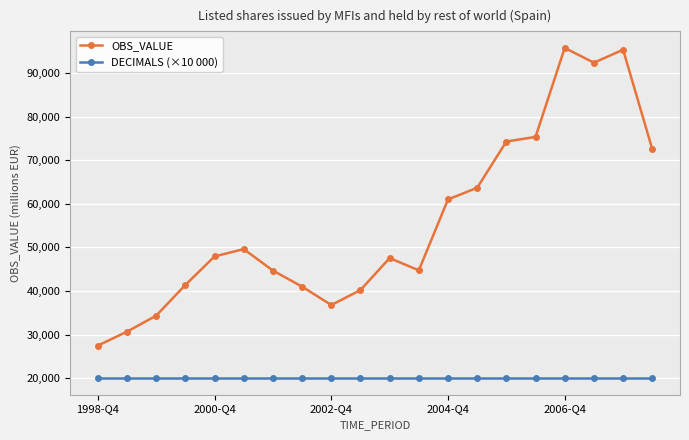

True or false: OBS_VALUE and DECIMALS (×10 000) cross at least once.

False